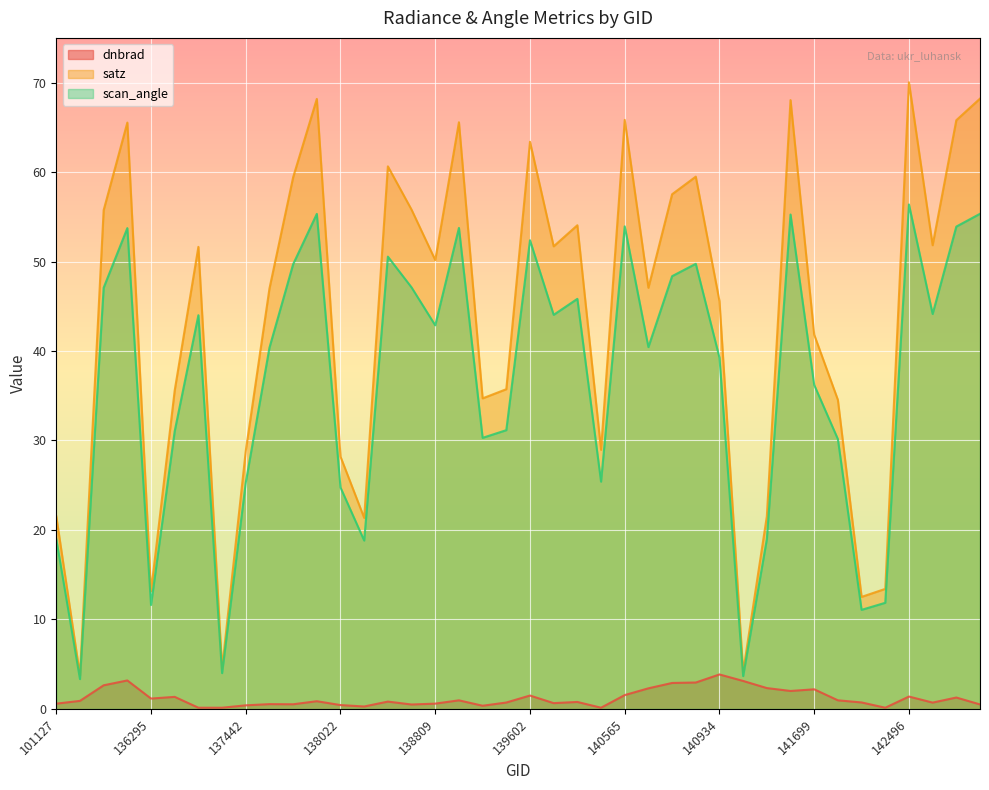

What is the sum of all satz values?

1732.4